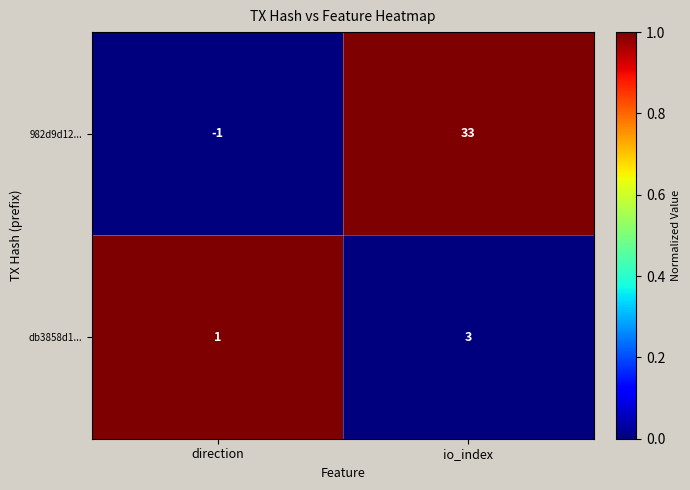

Reading left to right, extract all data points from this chart.

982d9d12...: -1	33
db3858d1...: 1	3